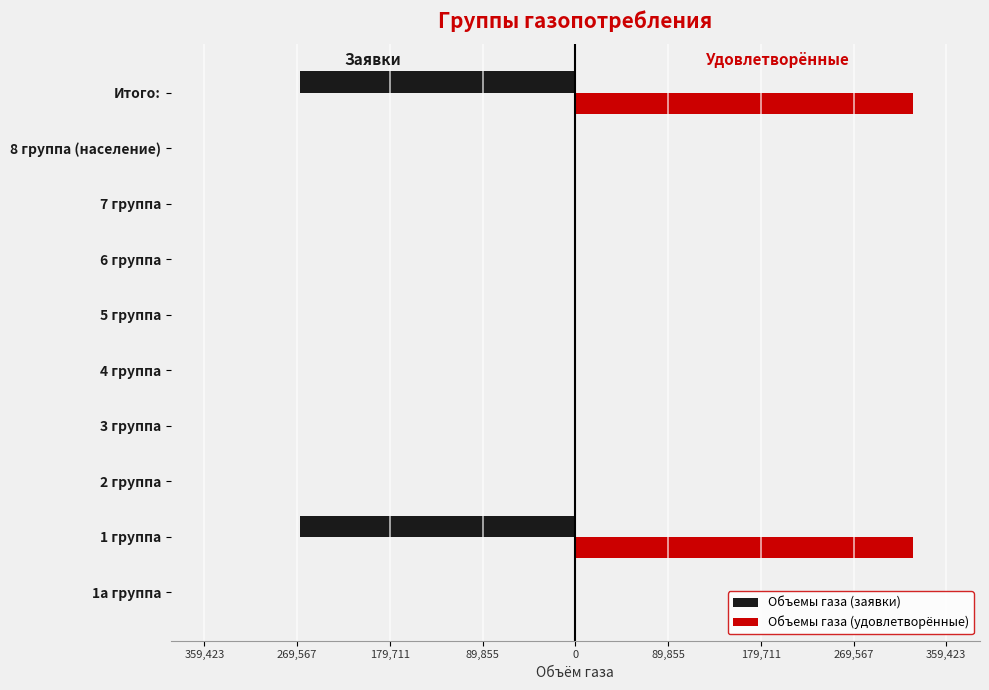

What is the average value of the Объемы газа (заявки) series?

-53396.8